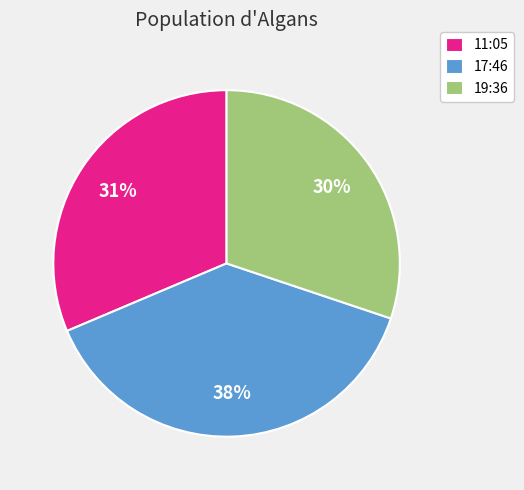

Approximately how many times larger is the value at 17:46 compared to 11:05?

1.2